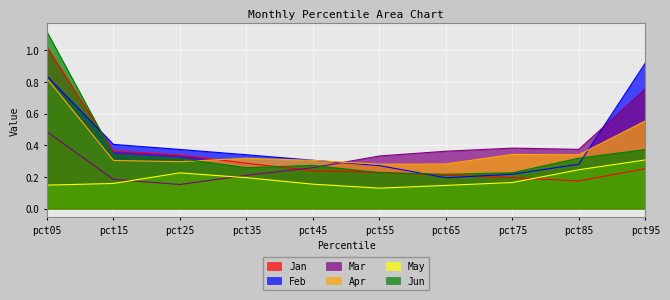

True or false: Feb and Mar cross at least once.

True